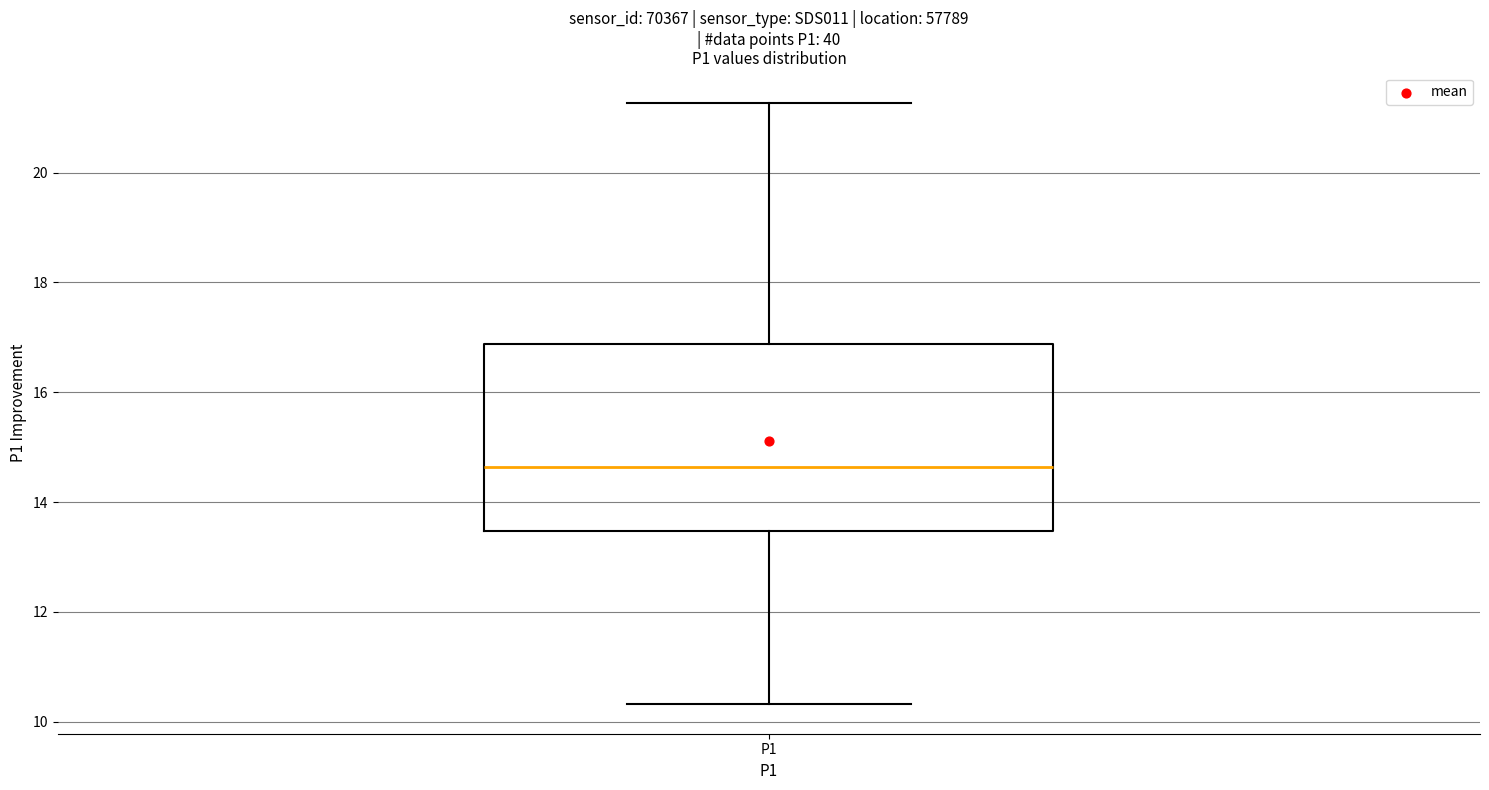

Transcribe this box plot: give where the median line is, the range the box spans, and where the two whiskers end, as read against the y-axis. The values are not printed on the chart, so give them approximately, as read against the axis.

median 14.6, box 13.4 to 16.8, whiskers 10.4 to 21.2